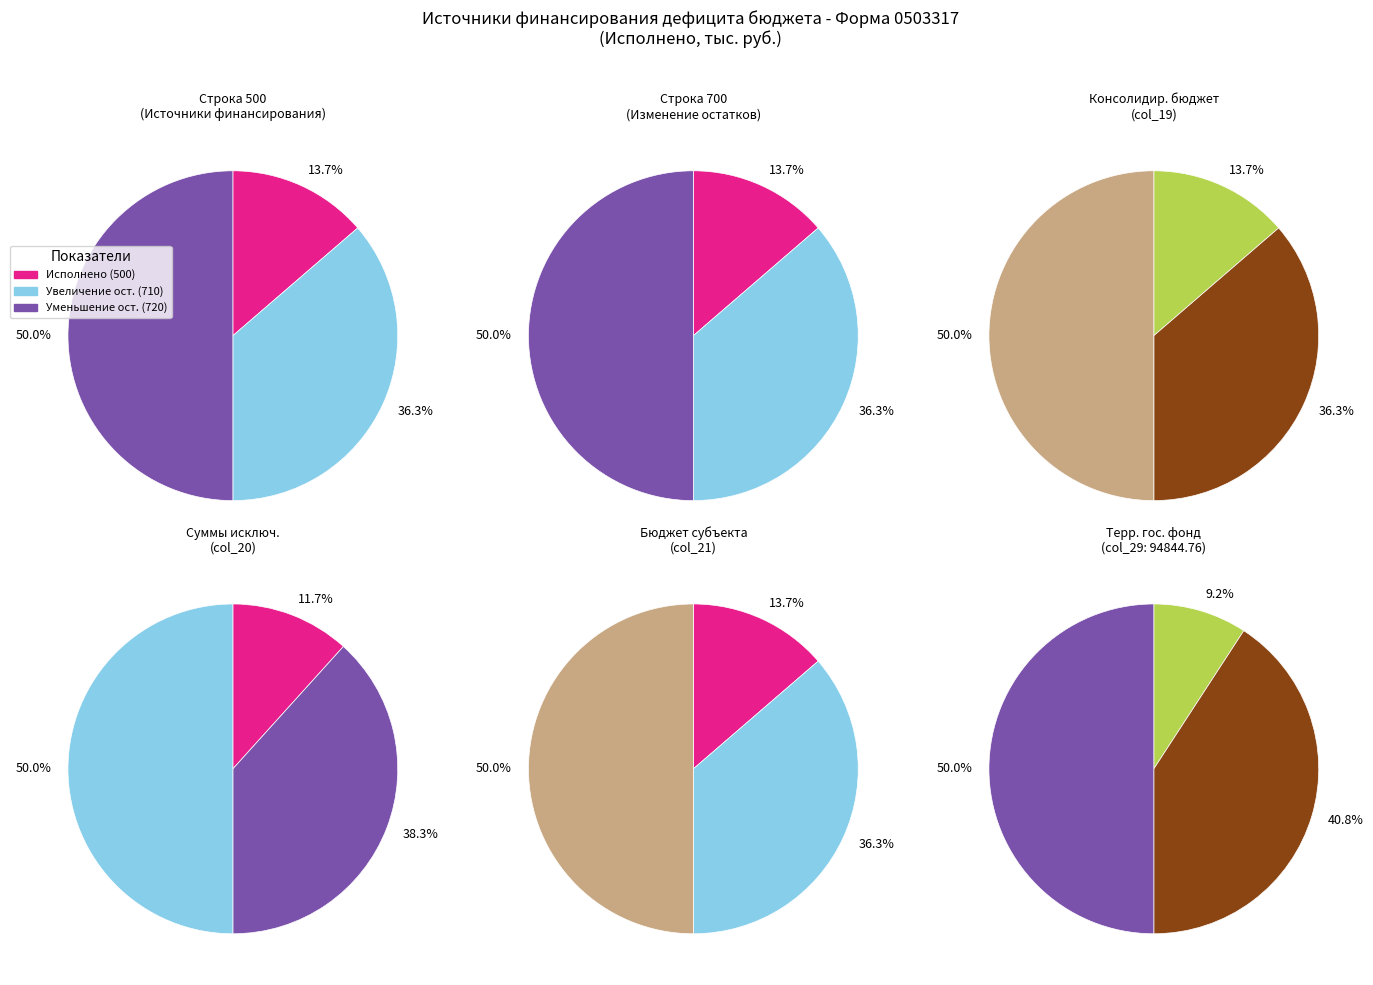

Is the sum of 500 and 710 greater than half?

No